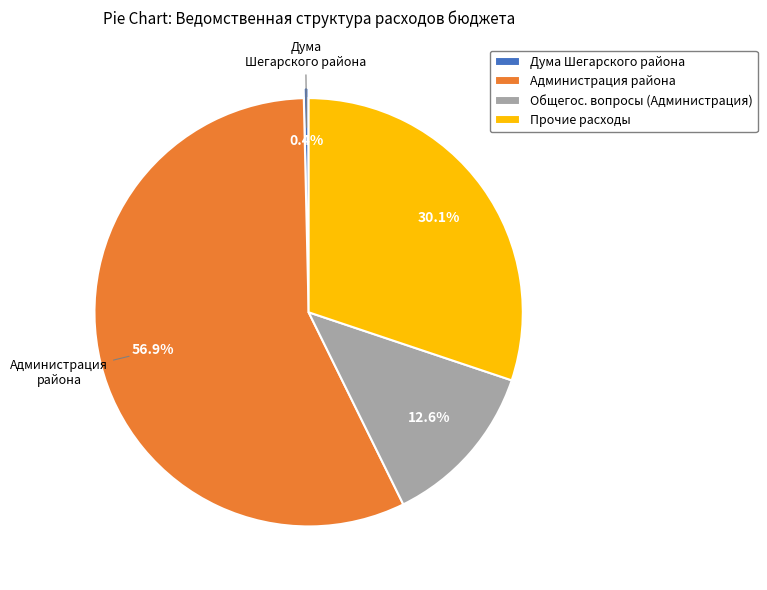

Is there any slice that represents more than half of the pie?

Yes